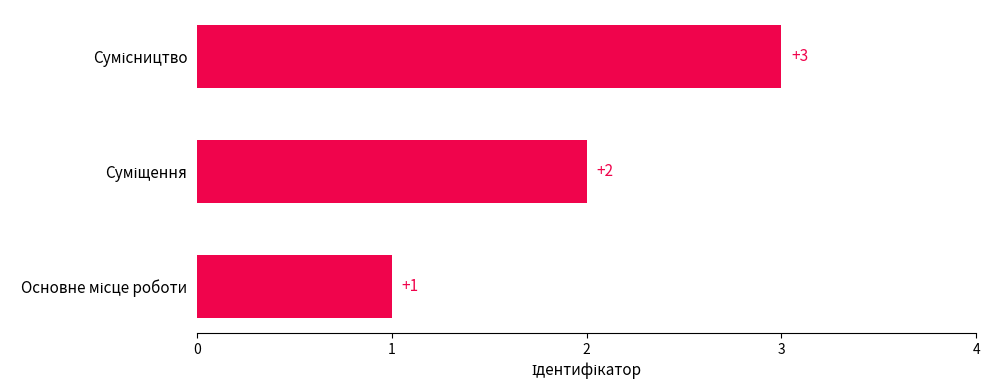

How many values are below 2?

1